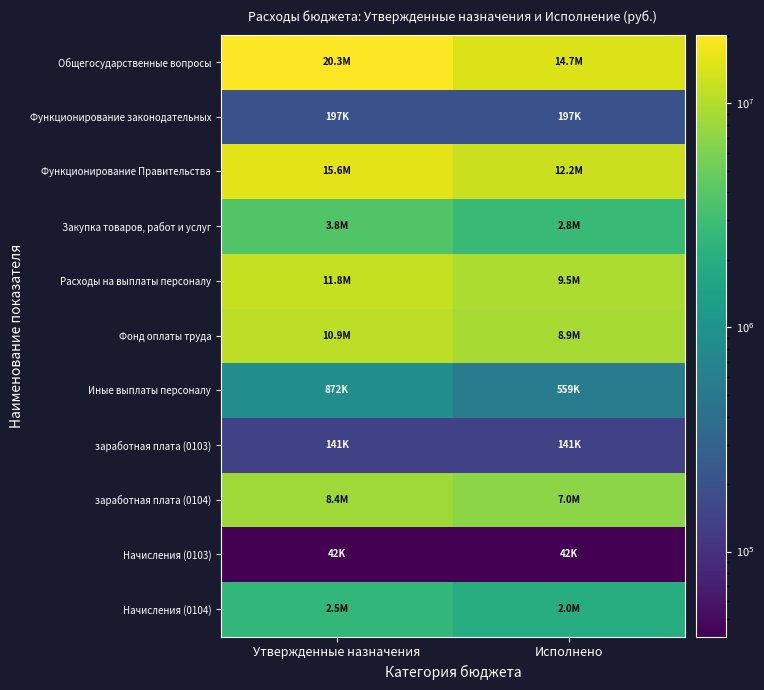

What is the spread (max minus min) of values at Утвержденные назначения?

20217553.5